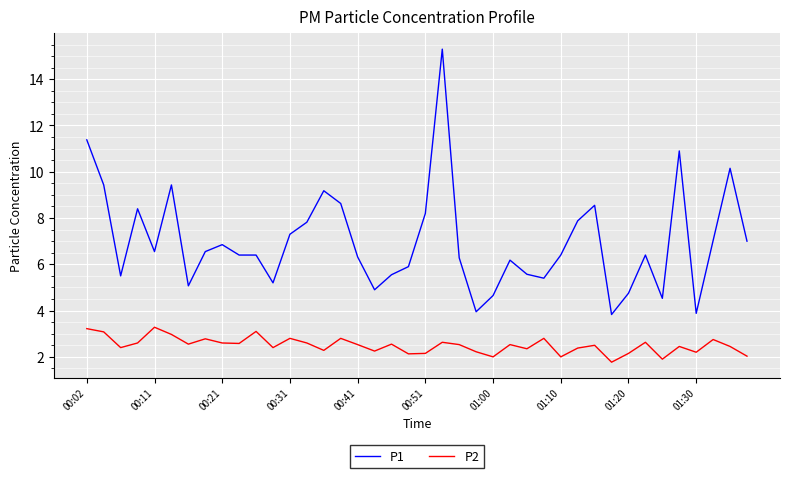

List the series in order of their overall mean, highest first.

P1, P2